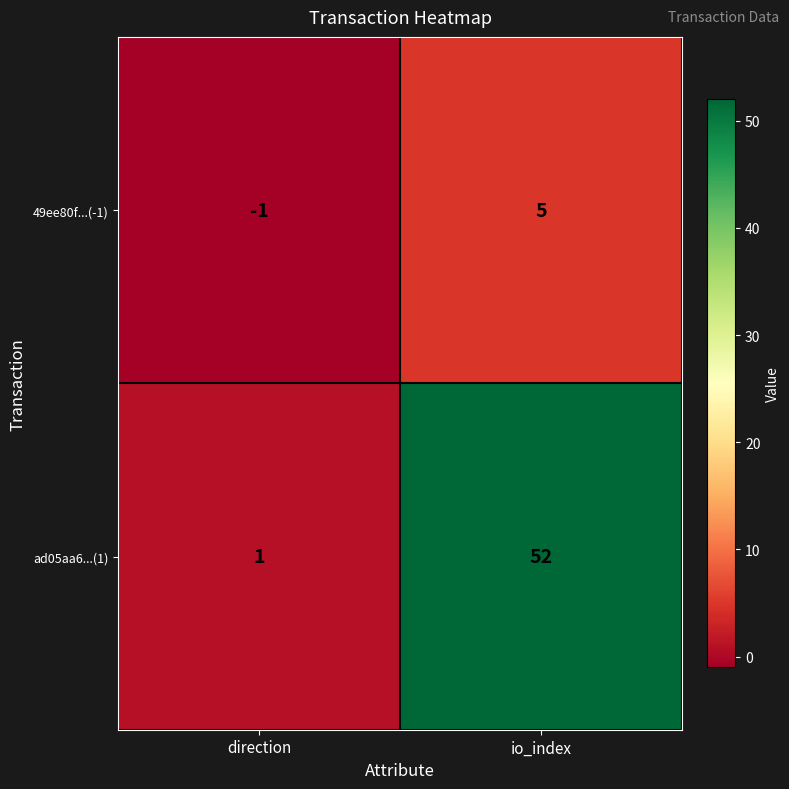

At which category does the chart reach its peak across all series?

io_index